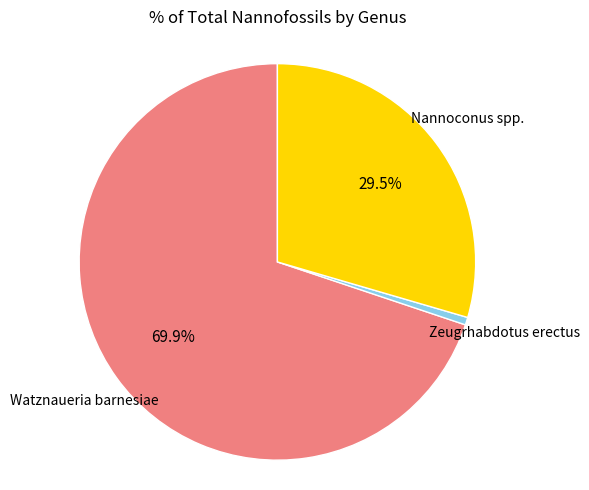

Is there a majority slice in this chart?

Yes